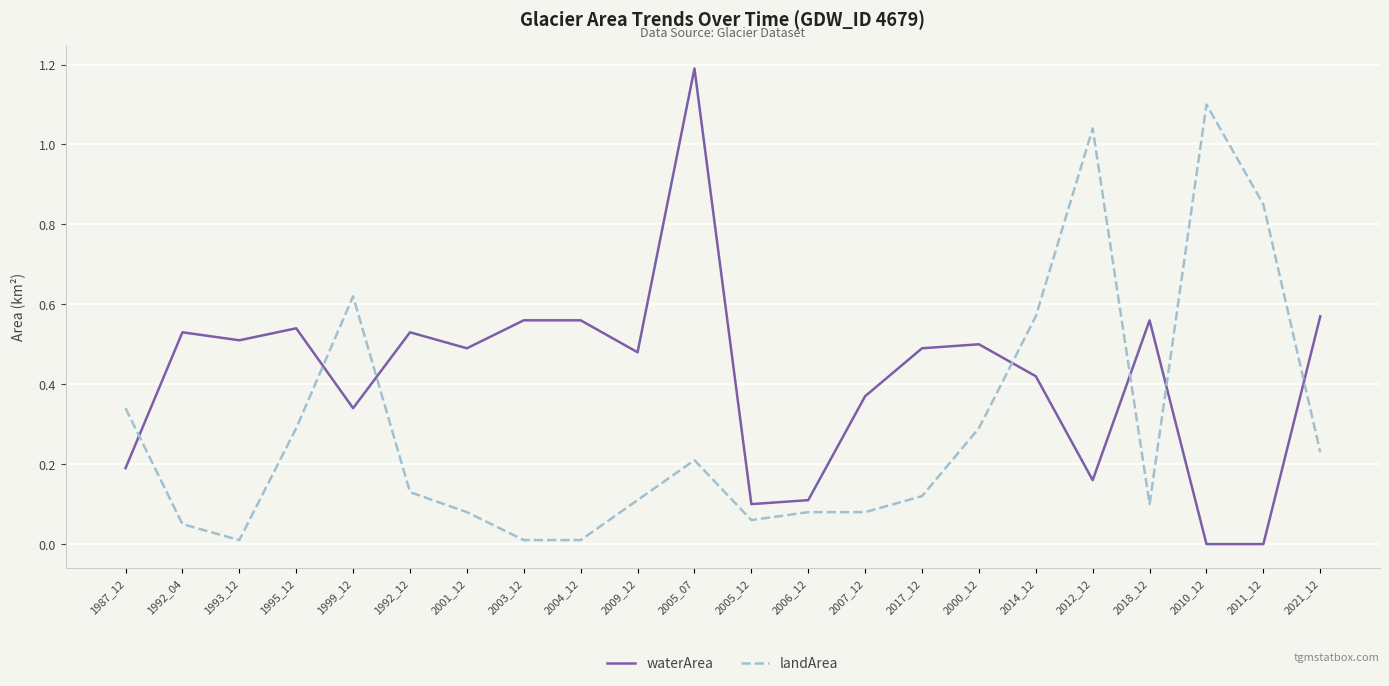

What is the maximum value for waterArea?

1.2